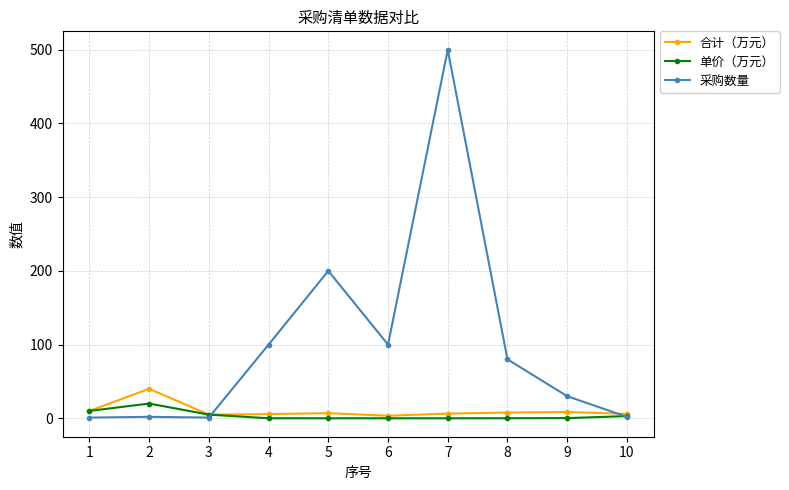

True or false: 合计（万元） has more than 1 interior local peaks.

True